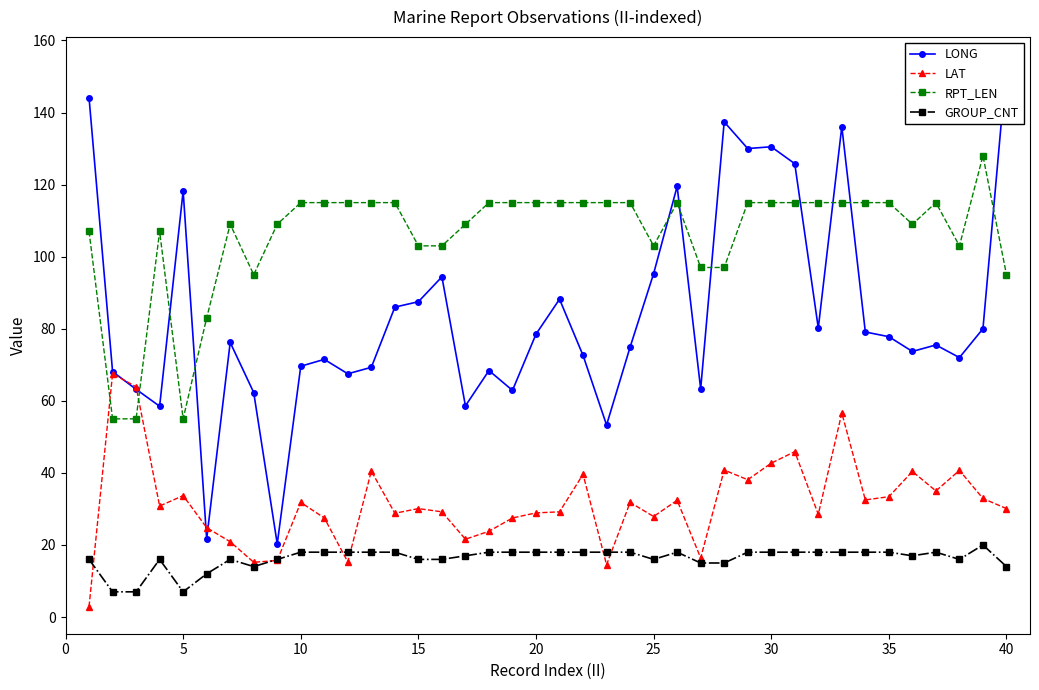

The GROUP_CNT series shows 27.0 at 25. True or false?

False